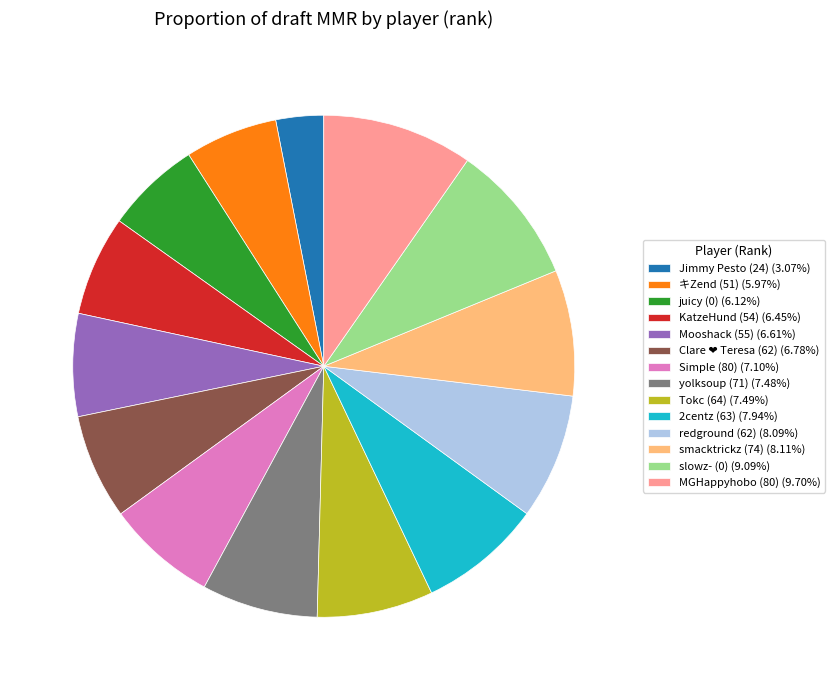

How many slices are in this pie chart?

14